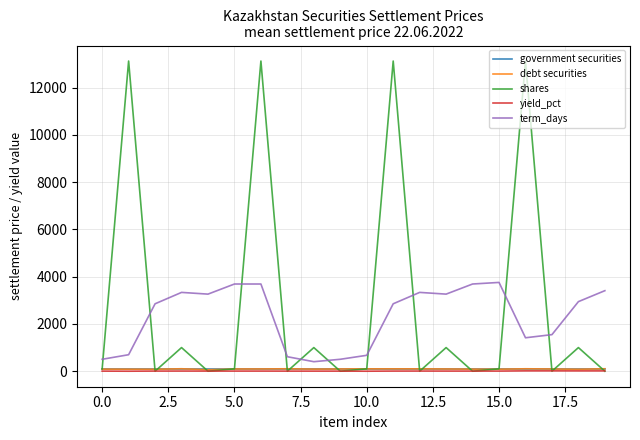

How many series are shown in this chart?

5